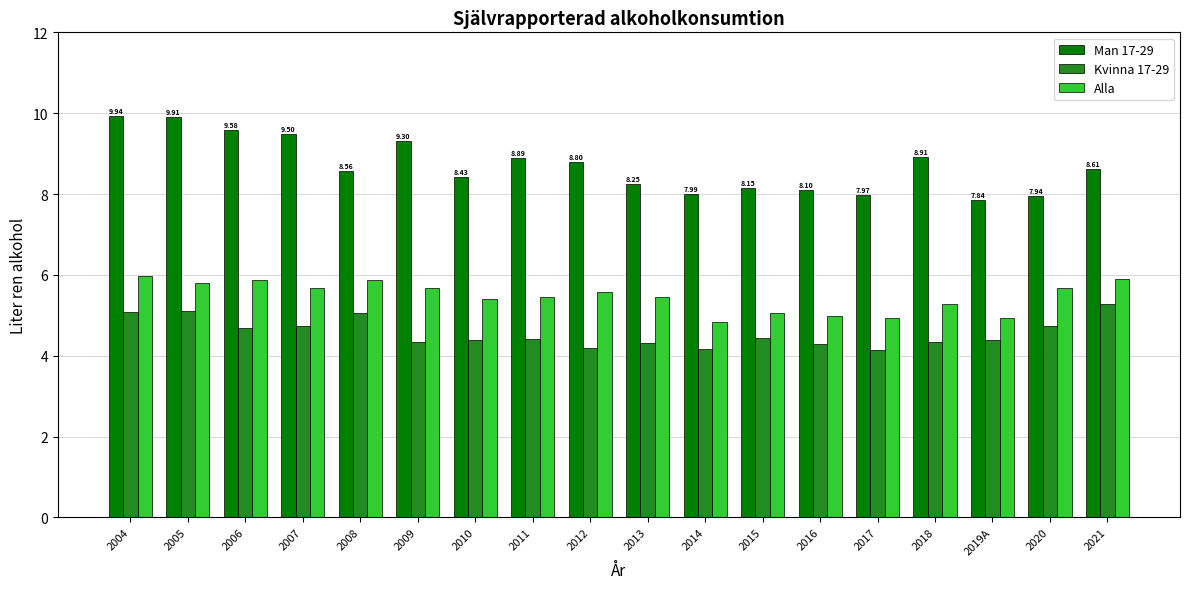

What is the highest value of the Man 17-29 series?

9.9